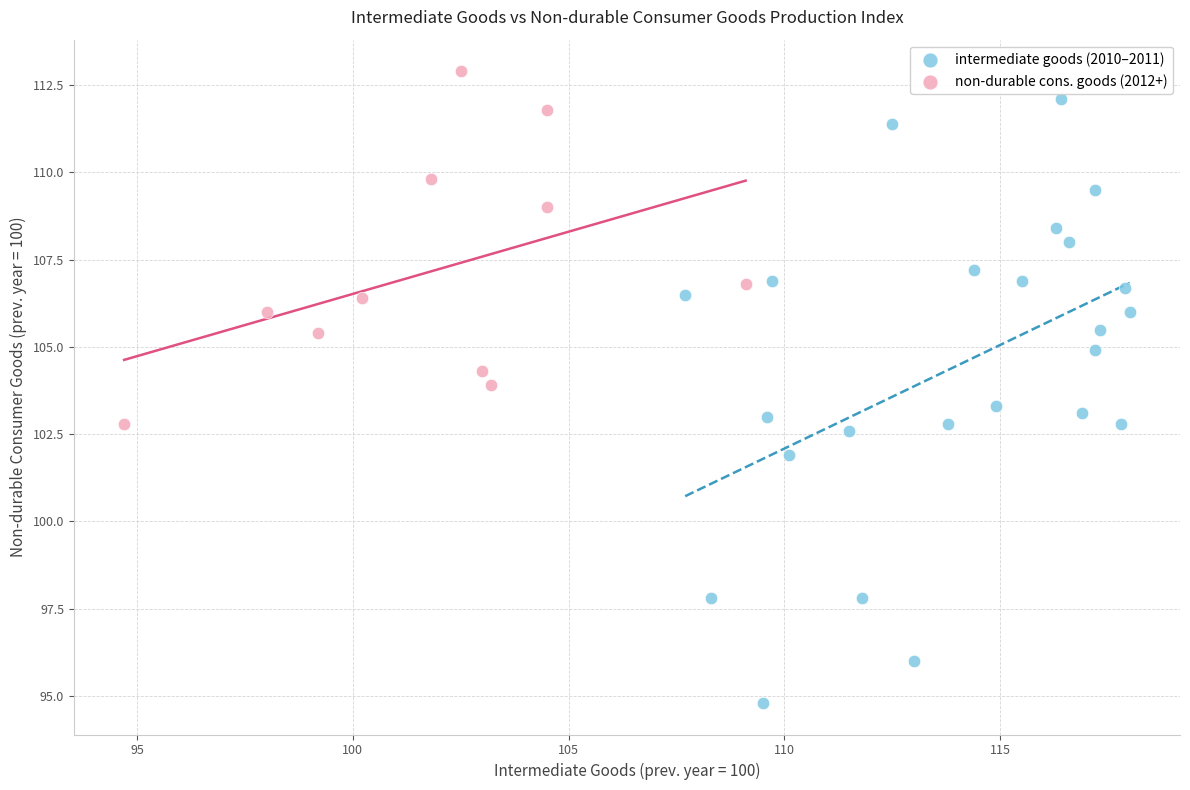

What are all the series names shown in the legend?

intermediate goods (2010–2011), non-durable cons. goods (2012+)